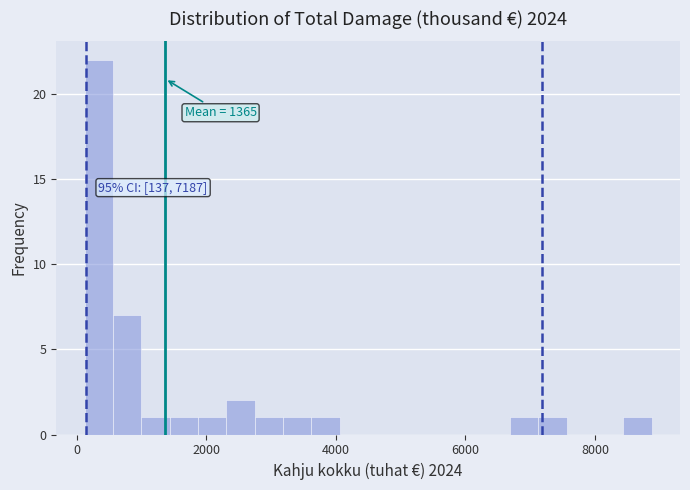

Around what value on the x-axis is the tallest bar? Give the approximate position of its centre, as read against the axis.

400